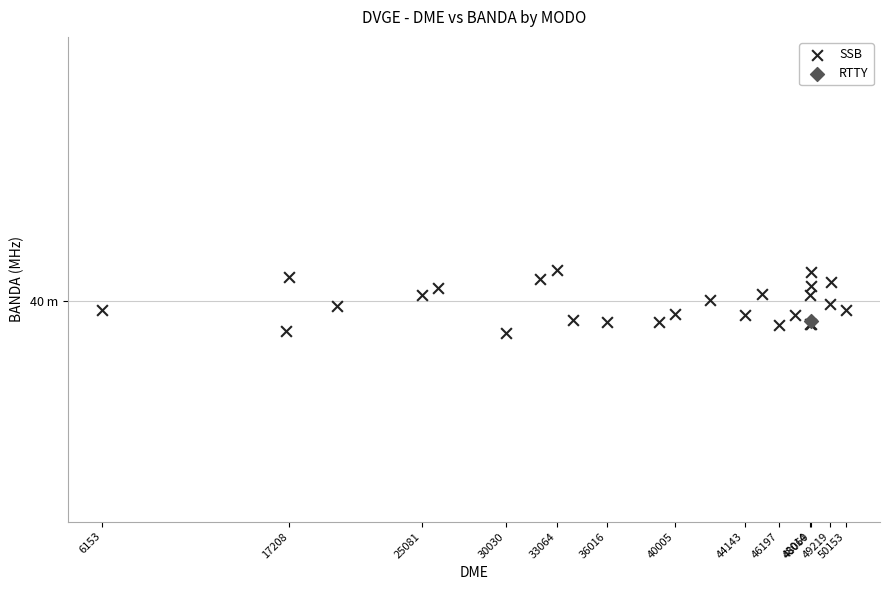

What are all the series names shown in the legend?

SSB, RTTY